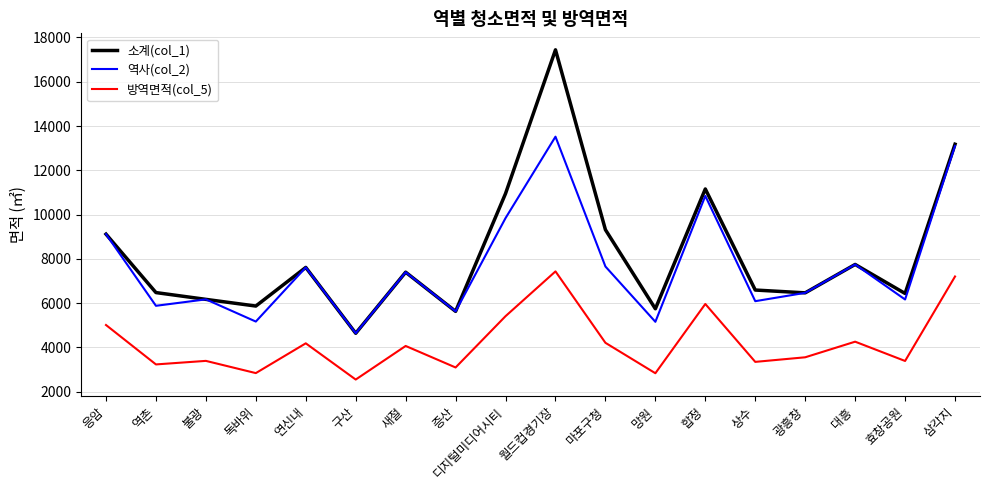

What is the minimum value shown in the chart?

2552.0